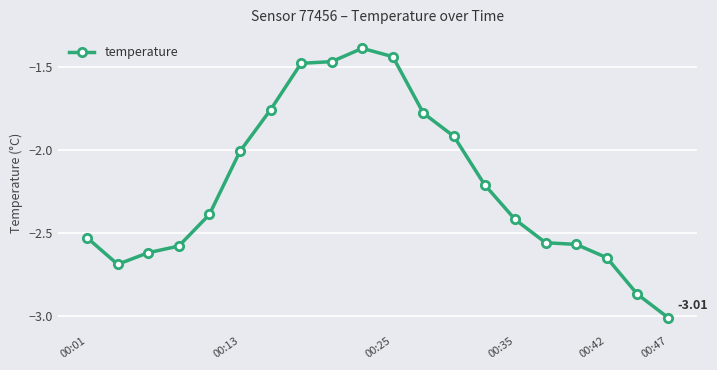

How many data points does each series have?

20